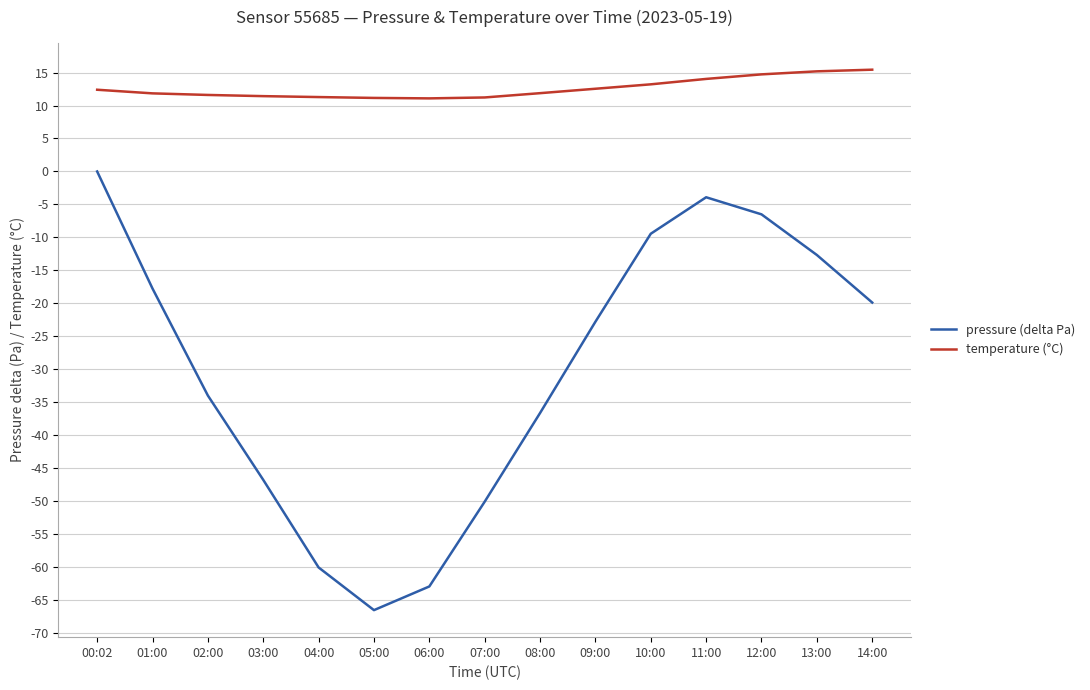

Which series has the largest total across all categories?

temperature (°C)